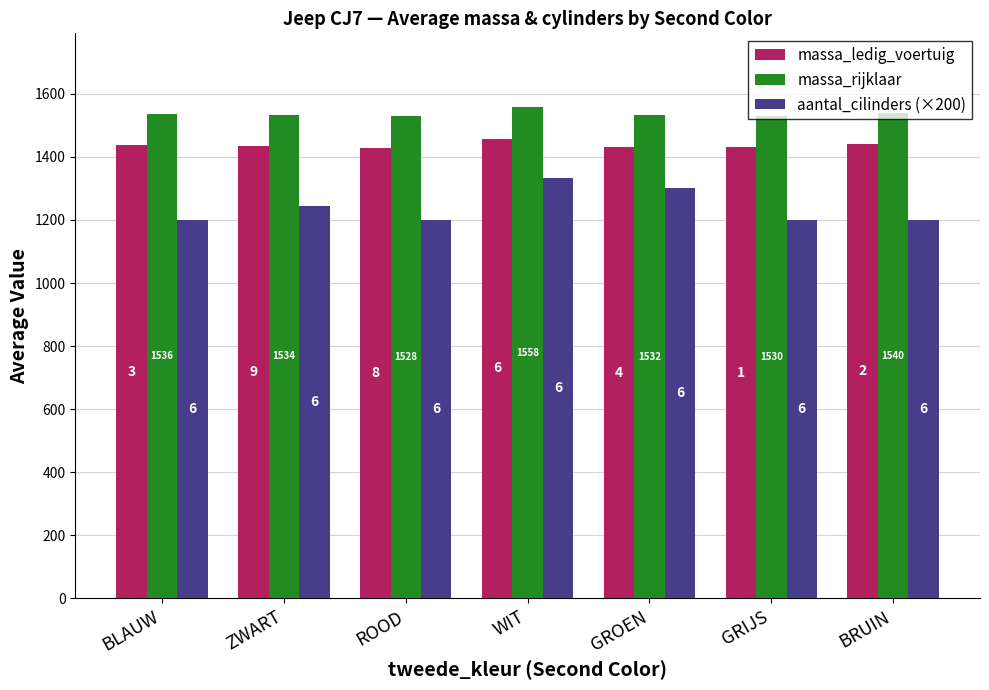

What is the maximum value for massa_rijklaar?

1558.0